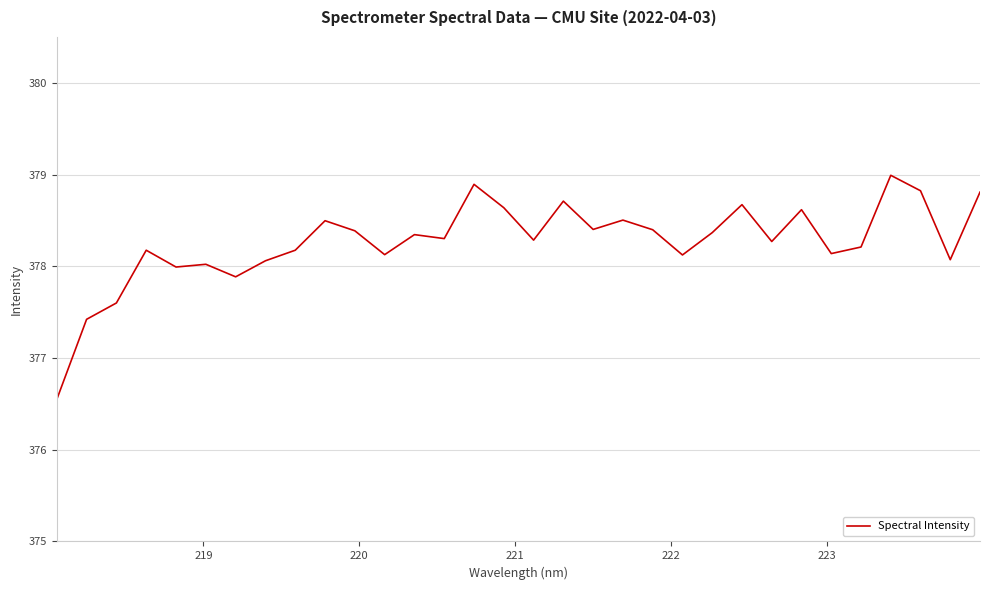

What is the smallest value displayed?

376.5